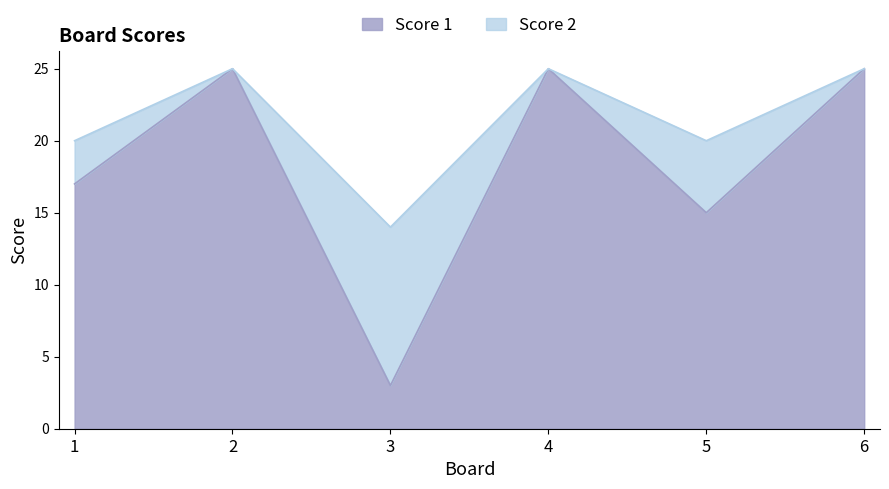

Does the chart display data point markers on the line(s)?

No